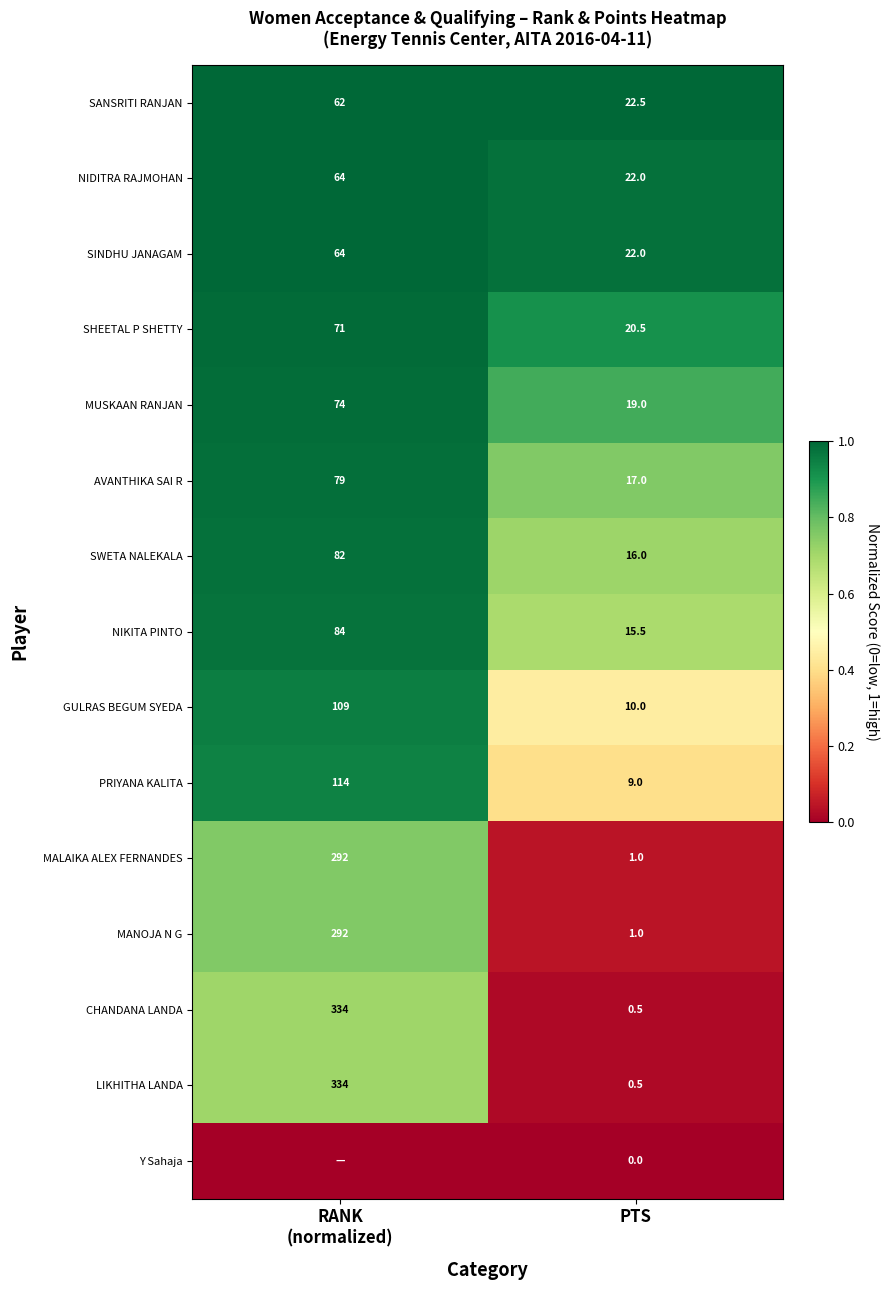

At how many categories does at least one series exceed 0?

2